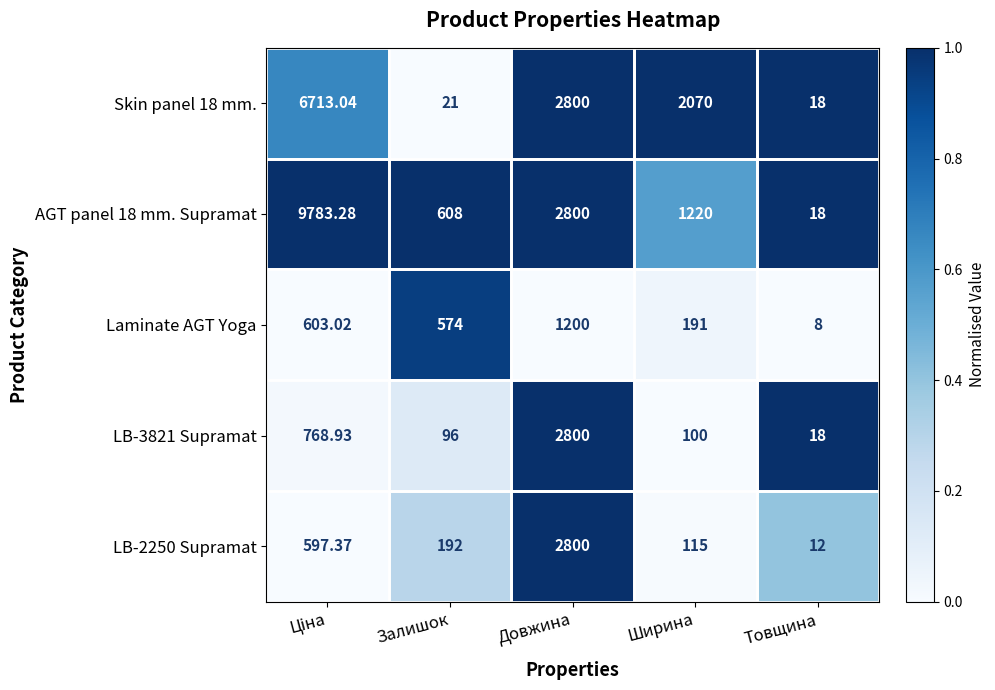

Which series changed the most between Залишок and Ширина?

Skin panel 18 mm.